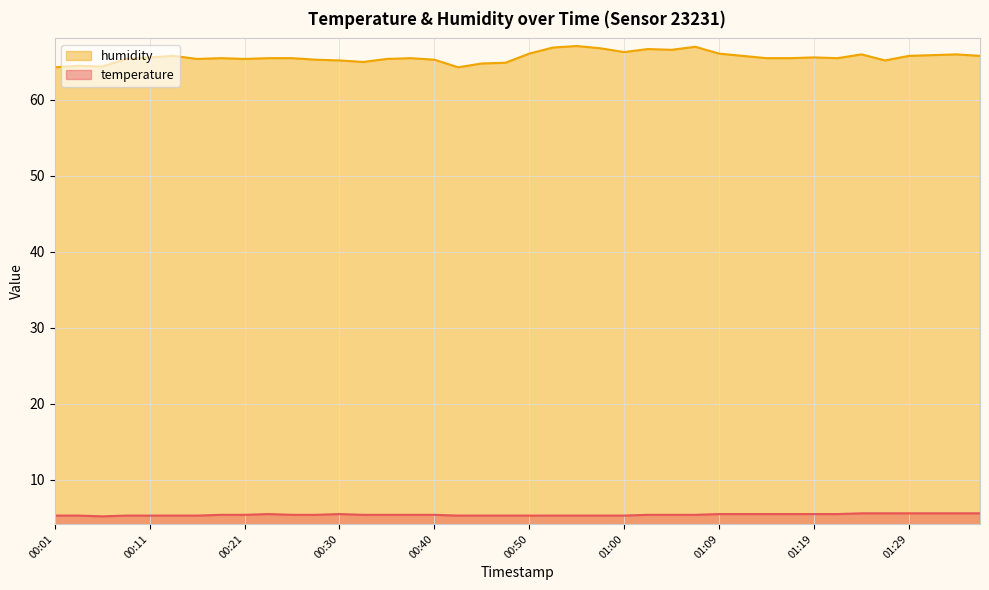

Which category has the highest value across all series?

00:55